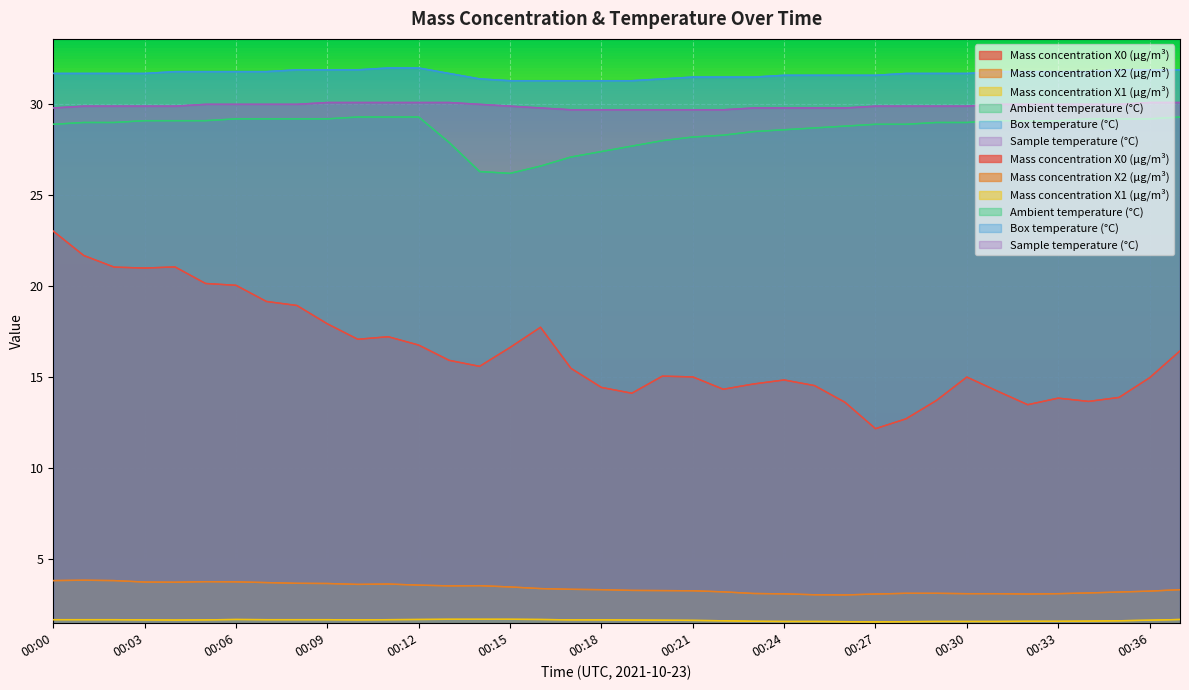

Reading right to left, transcribe all the data shown in this chart.

Mass concentration X0 (μg/m³): 00:37=16.4	00:36=14.9	00:35=13.9	00:34=13.7	00:33=13.8	00:32=13.5	00:31=14.2	00:30=15.0	00:29=13.7	00:28=12.7	00:27=12.2	00:26=13.6	00:25=14.5	00:24=14.8	00:23=14.6	00:22=14.3	00:21=15.0	00:20=15.0	00:19=14.1	00:18=14.4	00:17=15.5	00:16=17.7	00:15=16.6	00:14=15.6	00:13=15.9	00:12=16.8	00:11=17.2	00:10=17.1	00:09=17.9	00:08=18.9	00:07=19.1	00:06=20.0	00:05=20.1	00:04=21.1	00:03=21.0	00:02=21.0	00:01=21.7	00:00=23.0
Mass concentration X2 (μg/m³): 00:37=3.3	00:36=3.2	00:35=3.2	00:34=3.1	00:33=3.1	00:32=3.0	00:31=3.1	00:30=3.1	00:29=3.1	00:28=3.1	00:27=3.0	00:26=3.0	00:25=3.0	00:24=3.1	00:23=3.1	00:22=3.2	00:21=3.2	00:20=3.2	00:19=3.2	00:18=3.3	00:17=3.3	00:16=3.4	00:15=3.4	00:14=3.5	00:13=3.5	00:12=3.5	00:11=3.6	00:10=3.6	00:09=3.6	00:08=3.6	00:07=3.7	00:06=3.7	00:05=3.7	00:04=3.7	00:03=3.7	00:02=3.8	00:01=3.8	00:00=3.8
Mass concentration X1 (μg/m³): 00:37=1.6	00:36=1.6	00:35=1.6	00:34=1.6	00:33=1.6	00:32=1.6	00:31=1.5	00:30=1.5	00:29=1.5	00:28=1.5	00:27=1.5	00:26=1.5	00:25=1.5	00:24=1.5	00:23=1.6	00:22=1.6	00:21=1.6	00:20=1.6	00:19=1.6	00:18=1.6	00:17=1.6	00:16=1.6	00:15=1.7	00:14=1.7	00:13=1.7	00:12=1.6	00:11=1.6	00:10=1.6	00:09=1.6	00:08=1.6	00:07=1.6	00:06=1.6	00:05=1.6	00:04=1.6	00:03=1.6	00:02=1.6	00:01=1.6	00:00=1.6
Ambient temperature (°C): 00:37=29.3	00:36=29.2	00:35=29.2	00:34=29.2	00:33=29.1	00:32=29.1	00:31=29.1	00:30=29.0	00:29=29.0	00:28=28.9	00:27=28.9	00:26=28.8	00:25=28.7	00:24=28.6	00:23=28.5	00:22=28.3	00:21=28.2	00:20=28.0	00:19=27.7	00:18=27.4	00:17=27.1	00:16=26.6	00:15=26.2	00:14=26.3	00:13=27.9	00:12=29.3	00:11=29.3	00:10=29.3	00:09=29.2	00:08=29.2	00:07=29.2	00:06=29.2	00:05=29.1	00:04=29.1	00:03=29.1	00:02=29.0	00:01=29.0	00:00=28.9
Box temperature (°C): 00:37=31.9	00:36=31.9	00:35=31.9	00:34=31.8	00:33=31.8	00:32=31.8	00:31=31.8	00:30=31.7	00:29=31.7	00:28=31.7	00:27=31.6	00:26=31.6	00:25=31.6	00:24=31.6	00:23=31.5	00:22=31.5	00:21=31.5	00:20=31.4	00:19=31.3	00:18=31.3	00:17=31.3	00:16=31.3	00:15=31.3	00:14=31.4	00:13=31.7	00:12=32.0	00:11=32.0	00:10=31.9	00:09=31.9	00:08=31.9	00:07=31.8	00:06=31.8	00:05=31.8	00:04=31.8	00:03=31.7	00:02=31.7	00:01=31.7	00:00=31.7
Sample temperature (°C): 00:37=30.1	00:36=30.1	00:35=30.0	00:34=30.0	00:33=30.0	00:32=30.0	00:31=30.0	00:30=29.9	00:29=29.9	00:28=29.9	00:27=29.9	00:26=29.8	00:25=29.8	00:24=29.8	00:23=29.8	00:22=29.7	00:21=29.7	00:20=29.7	00:19=29.7	00:18=29.7	00:17=29.7	00:16=29.8	00:15=29.9	00:14=30.0	00:13=30.1	00:12=30.1	00:11=30.1	00:10=30.1	00:09=30.1	00:08=30.0	00:07=30.0	00:06=30.0	00:05=30.0	00:04=29.9	00:03=29.9	00:02=29.9	00:01=29.9	00:00=29.8